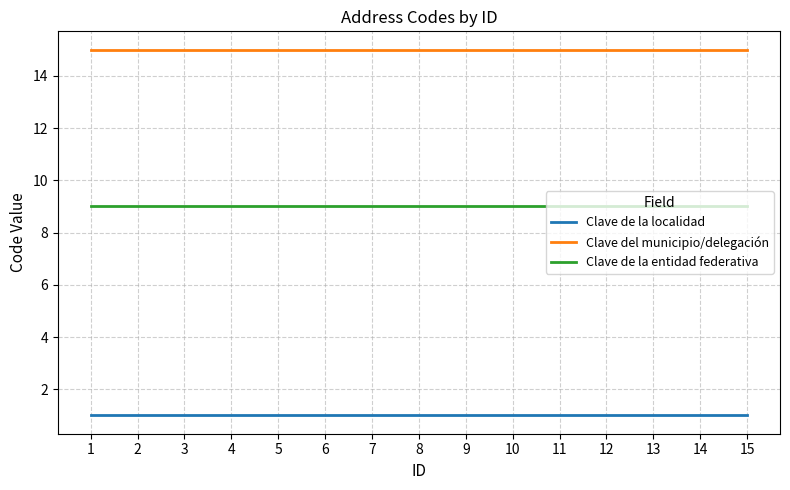

True or false: Clave de la entidad federativa and Clave de la localidad cross at least once.

False